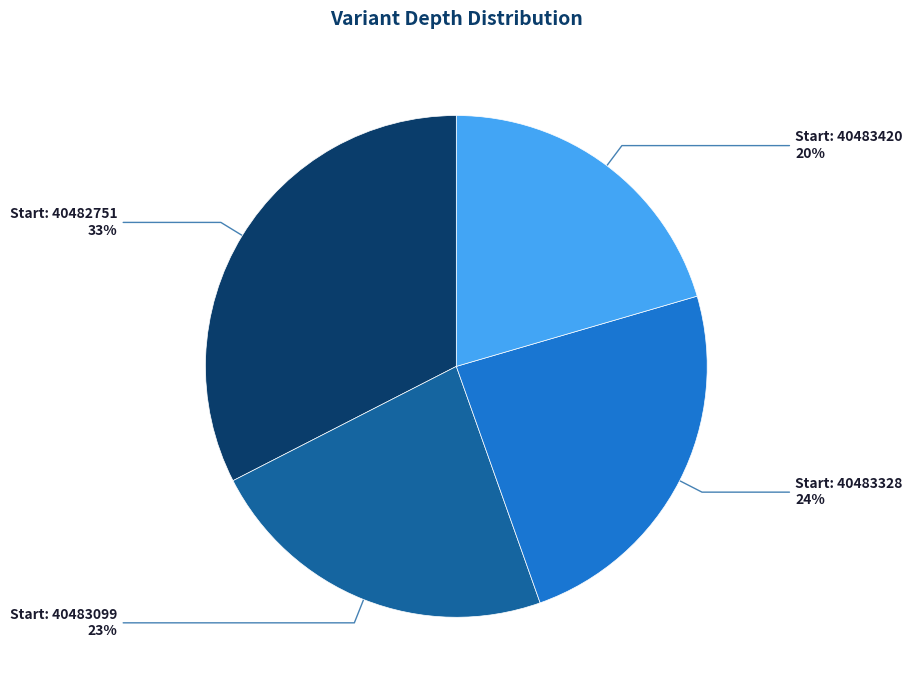

Is there any slice that represents more than half of the pie?

No